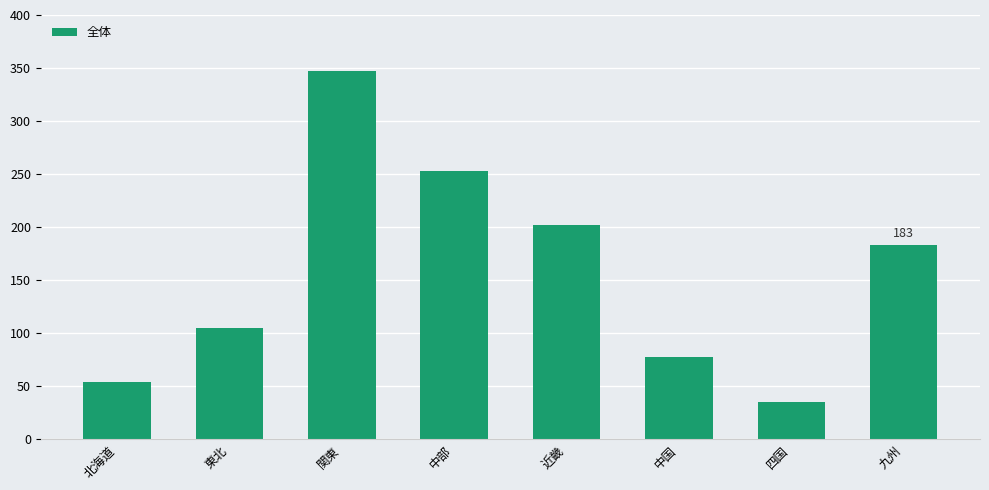

What is the label of the 8th bar from the left?

九州